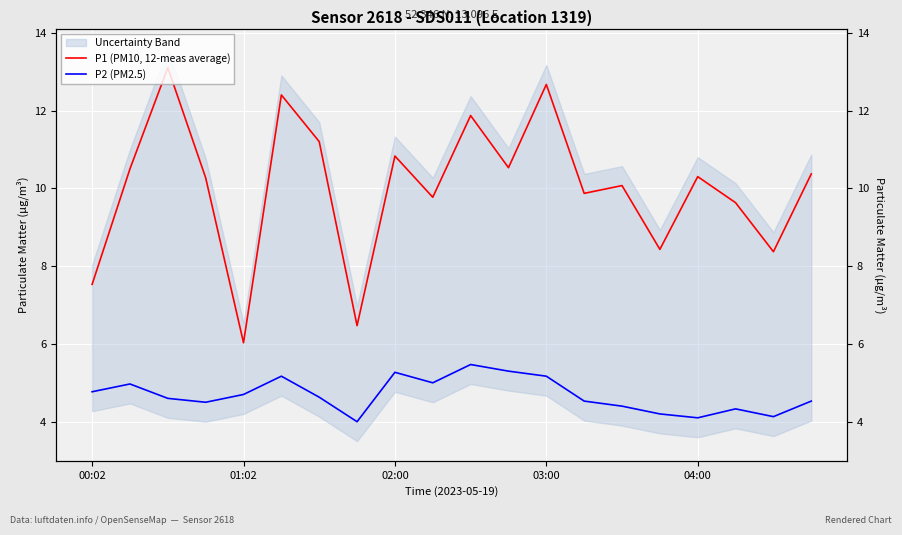

Which series has the widest spread of values?

P1 (PM10, 12-meas average)